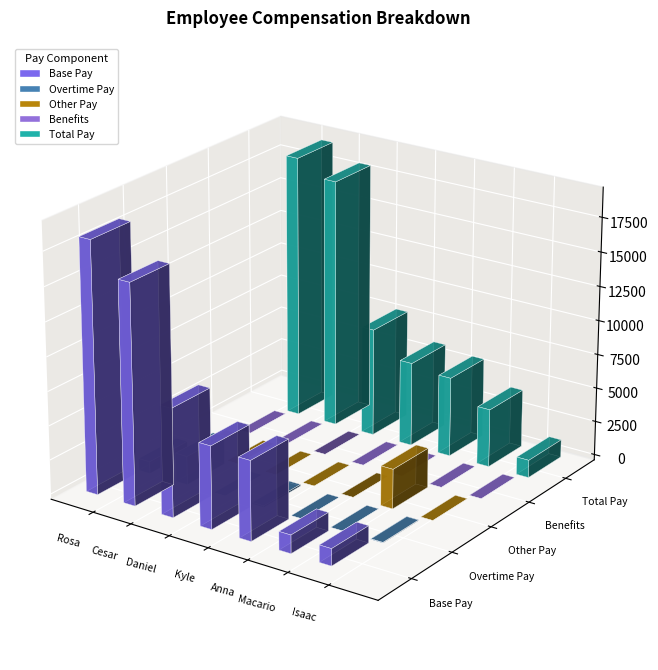

Which series changed the most between Rosa Sanchez and Kyle Furrer?

Total Pay